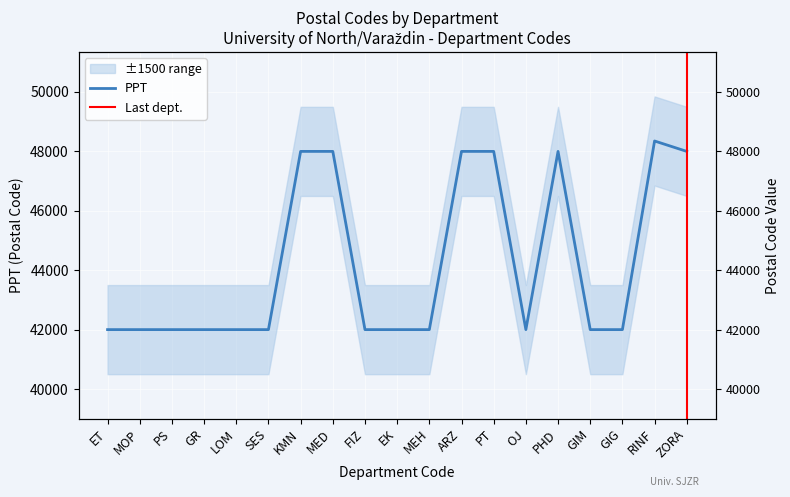

What is the change in value from PS to ZORA?

+6000